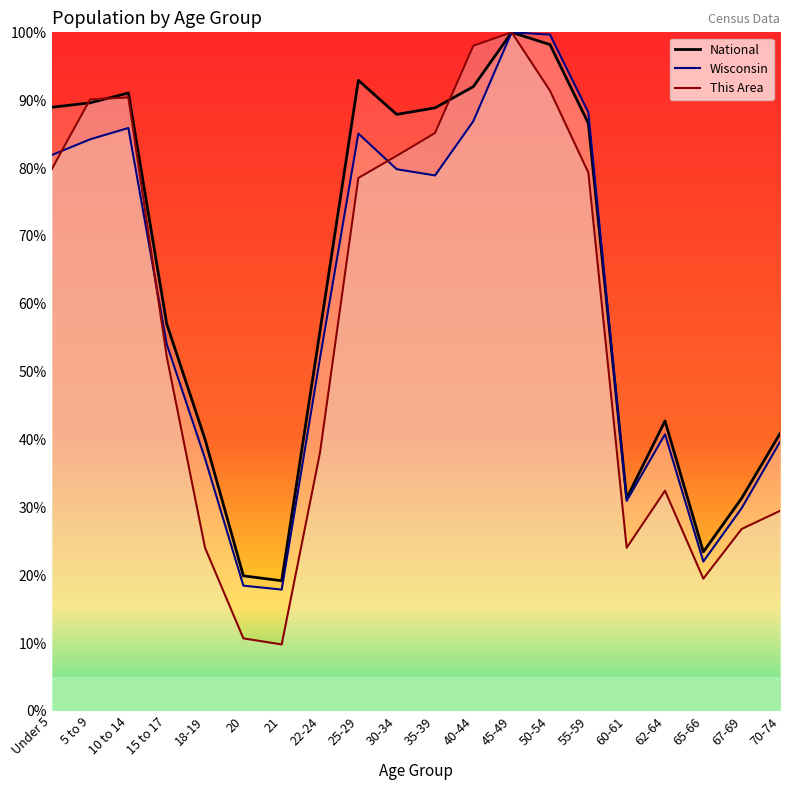

At which category does Wisconsin reach its first local peak?

10 to 14